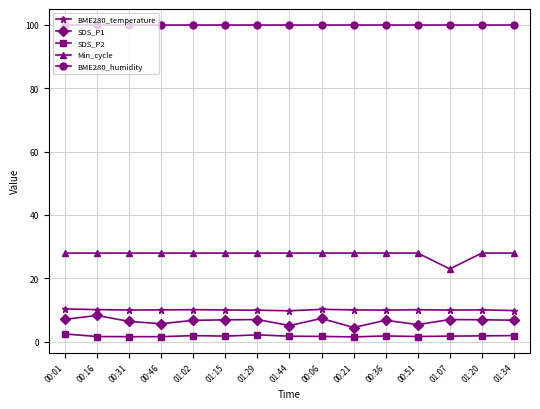

What is the highest value of the SDS_P2 series?

2.5